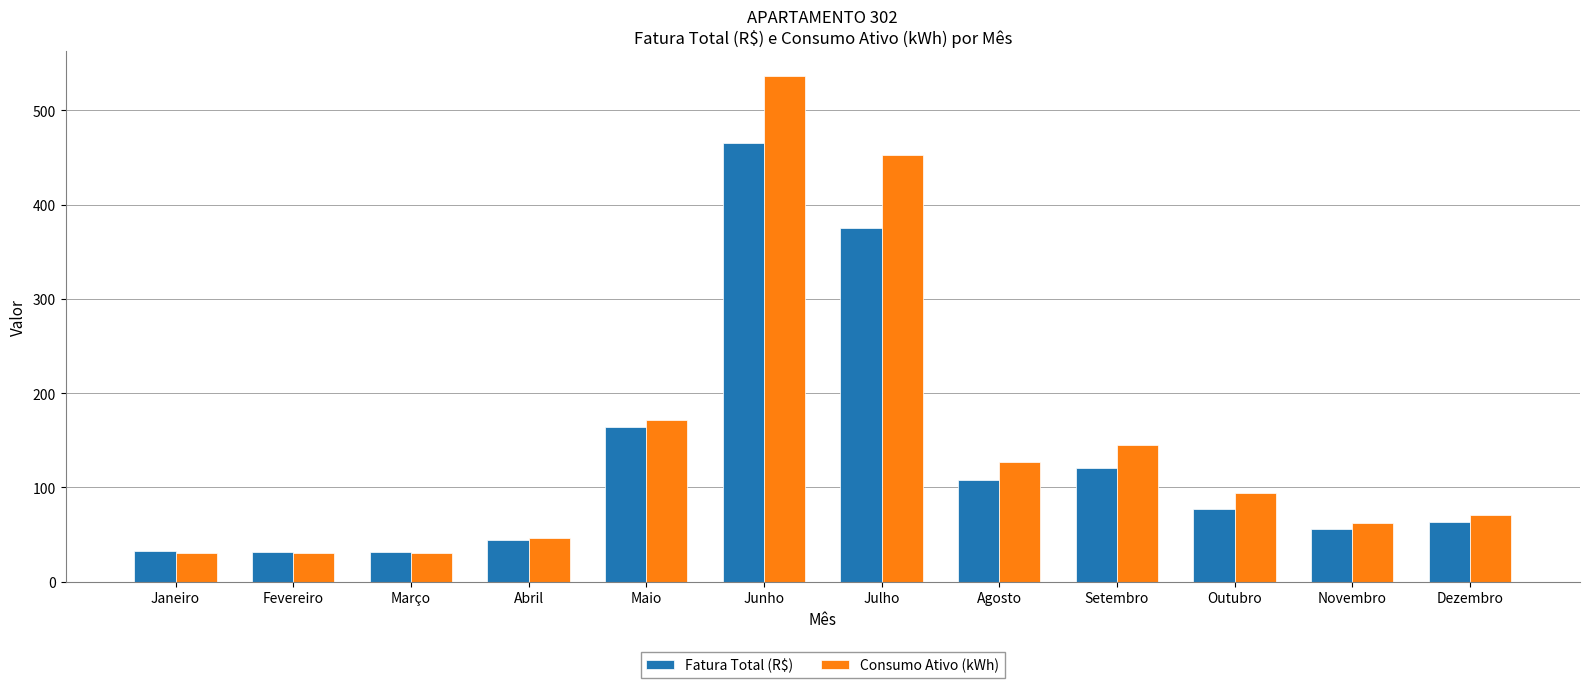

What is the average value of the Consumo Ativo (kWh) series?

149.6